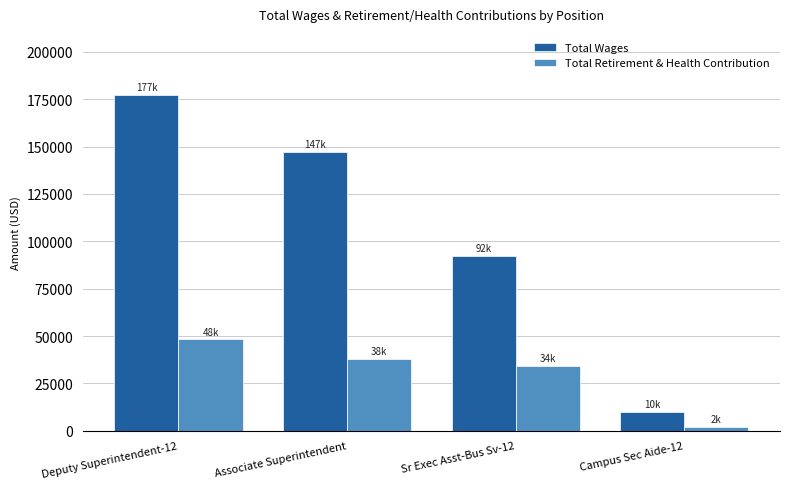

Which category has the lowest value in the Total Retirement & Health Contribution series?

Campus Sec Aide-12